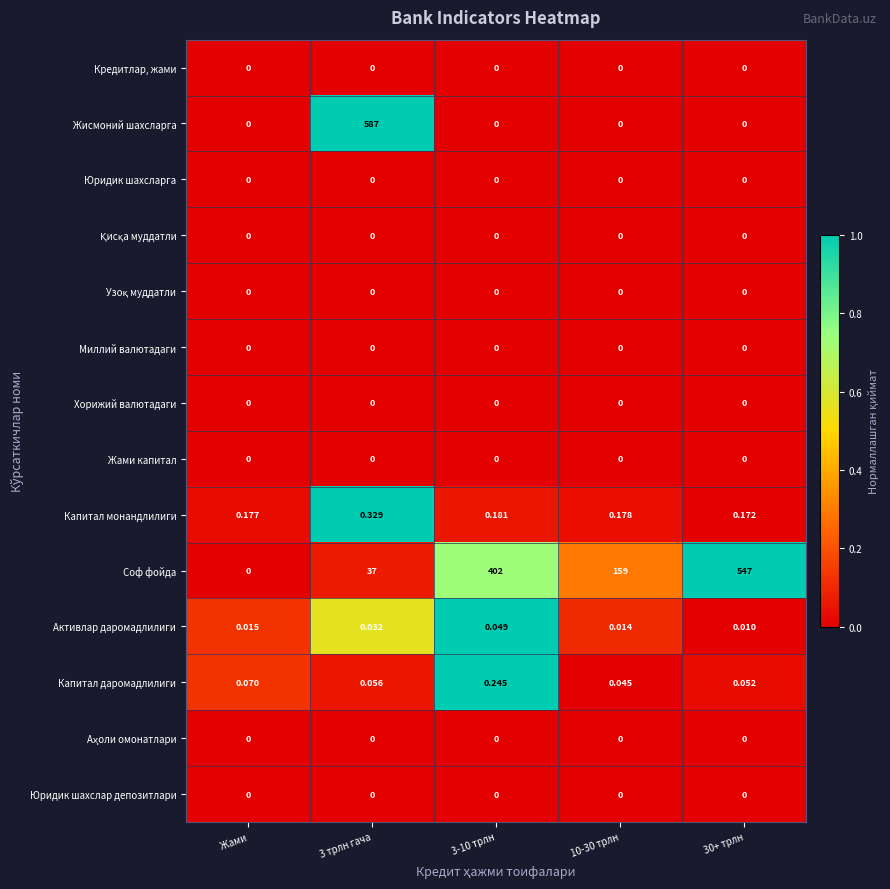

Which series has the widest spread of values?

Жисмоний шахсларга